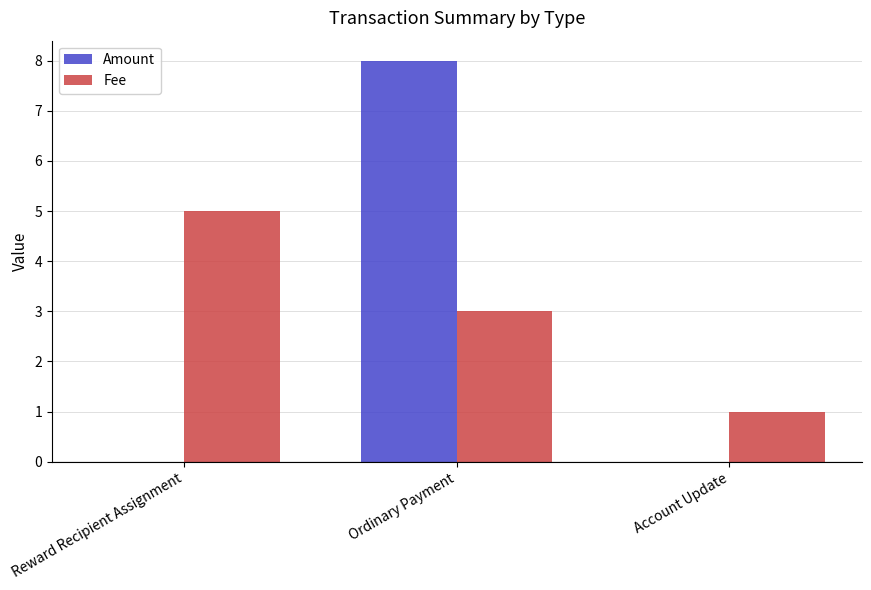

Which series has the largest total across all categories?

Fee